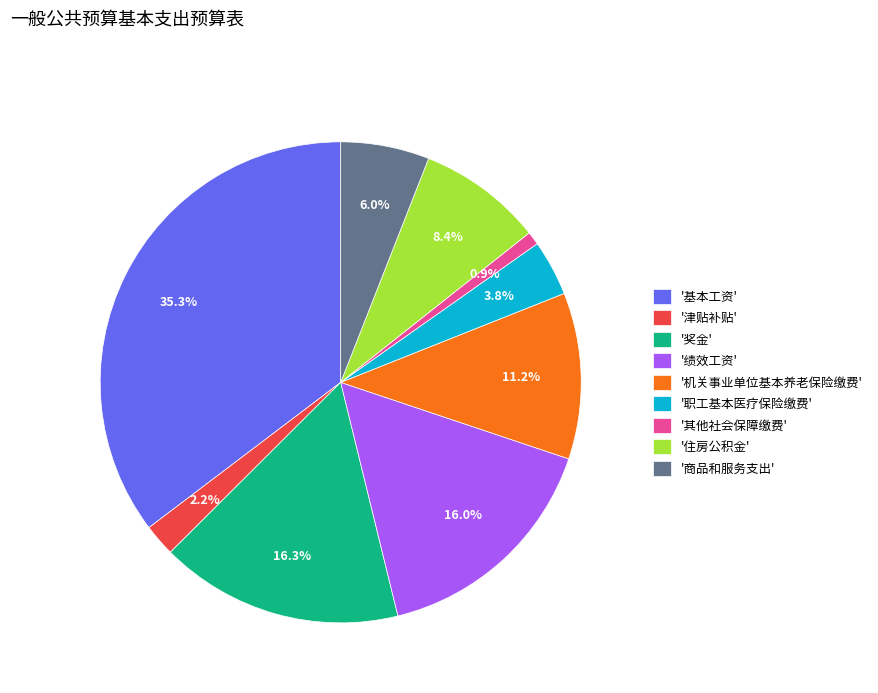

Is '商品和服务支出' the majority of the pie?

No